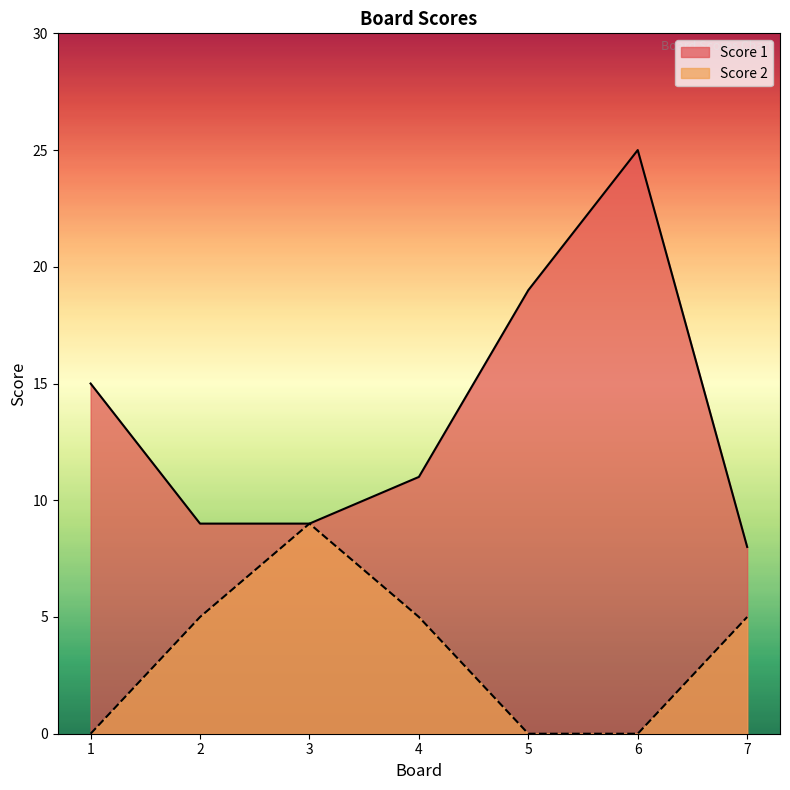

What is the value of the Score 2 point at the 2nd from the left?

5